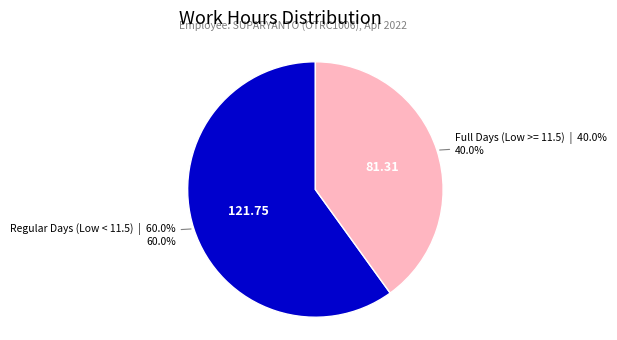

To the nearest percent, what is the average slice percentage?

50%